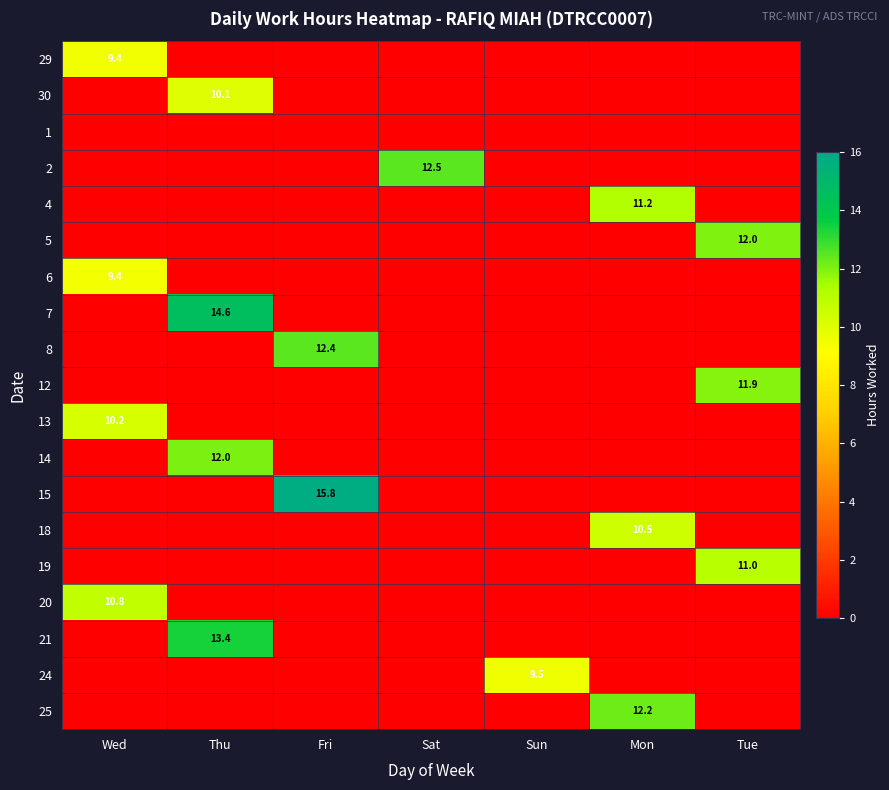

Which label corresponds to the largest value in the chart?

Fri